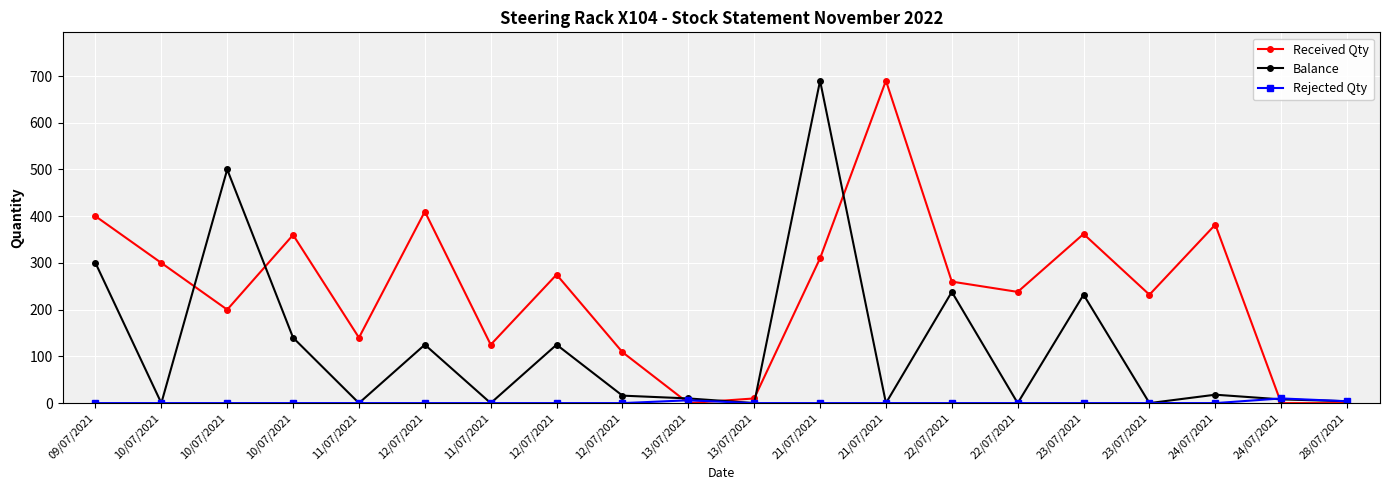

Where does the Balance series first go above 16?

09/07/2021